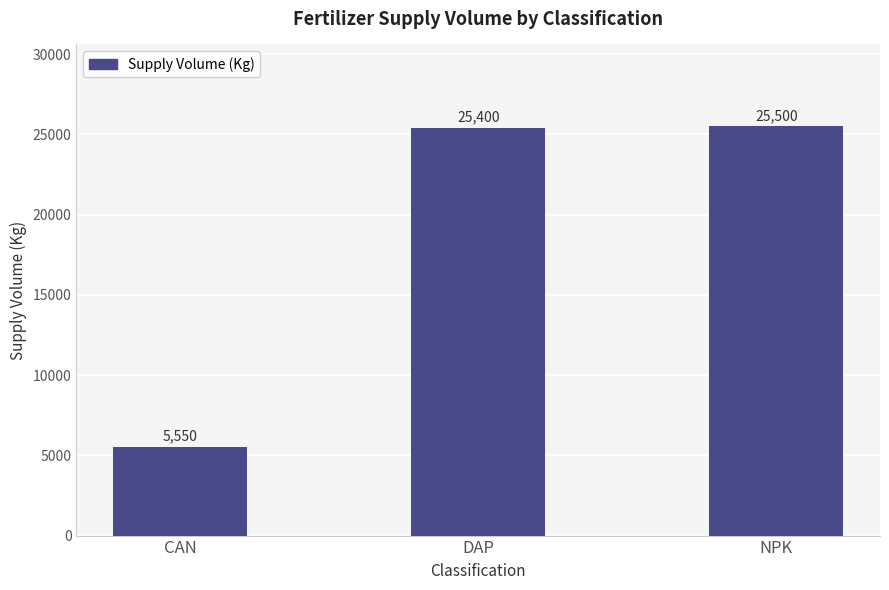

Which category has the highest value across all series?

NPK